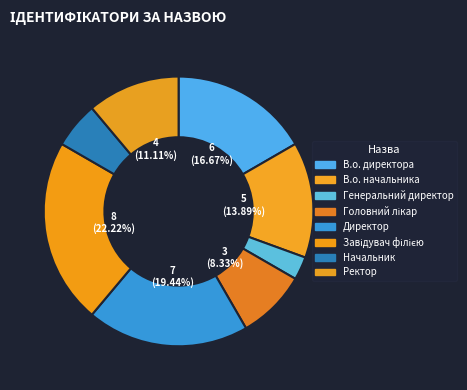

Rank the categories by value from highest to lowest.

Завідувач філією, Директор, В.о. директора, В.о. начальника, Ректор, Головний лікар, Начальник, Генеральний директор